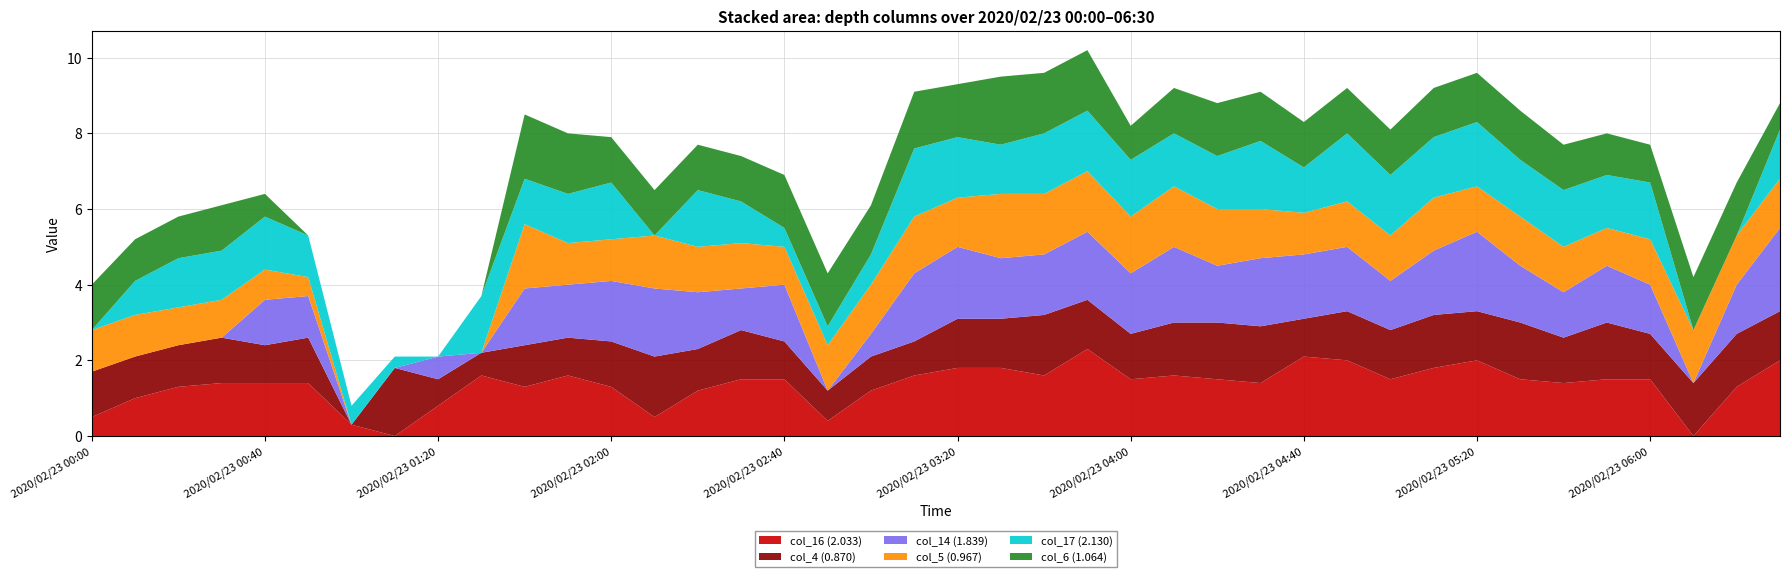

Reading left to right, list all the values displayed in this chart.

col_16 (2.033): 2020/02/23 00:00=0.5	2020/02/23 00:10=1.0	2020/02/23 00:20=1.3	2020/02/23 00:30=1.4	2020/02/23 00:40=1.4	2020/02/23 00:50=1.4	2020/02/23 01:00=0.3	2020/02/23 01:10=0.0	2020/02/23 01:20=0.8	2020/02/23 01:30=1.6	2020/02/23 01:40=1.3	2020/02/23 01:50=1.6	2020/02/23 02:00=1.3	2020/02/23 02:10=0.5	2020/02/23 02:20=1.2	2020/02/23 02:30=1.5	2020/02/23 02:40=1.5	2020/02/23 02:50=0.4	2020/02/23 03:00=1.2	2020/02/23 03:10=1.6	2020/02/23 03:20=1.8	2020/02/23 03:30=1.8	2020/02/23 03:40=1.6	2020/02/23 03:50=2.3	2020/02/23 04:00=1.5	2020/02/23 04:10=1.6	2020/02/23 04:20=1.5	2020/02/23 04:30=1.4	2020/02/23 04:40=2.1	2020/02/23 04:50=2.0	2020/02/23 05:00=1.5	2020/02/23 05:10=1.8	2020/02/23 05:20=2.0	2020/02/23 05:30=1.5	2020/02/23 05:40=1.4	2020/02/23 05:50=1.5	2020/02/23 06:00=1.5	2020/02/23 06:10=0.0	2020/02/23 06:20=1.3	2020/02/23 06:30=2.0
col_4 (0.870): 2020/02/23 00:00=1.2	2020/02/23 00:10=1.1	2020/02/23 00:20=1.1	2020/02/23 00:30=1.2	2020/02/23 00:40=1.0	2020/02/23 00:50=1.2	2020/02/23 01:00=0.0	2020/02/23 01:10=1.8	2020/02/23 01:20=0.7	2020/02/23 01:30=0.6	2020/02/23 01:40=1.1	2020/02/23 01:50=1.0	2020/02/23 02:00=1.2	2020/02/23 02:10=1.6	2020/02/23 02:20=1.1	2020/02/23 02:30=1.3	2020/02/23 02:40=1.0	2020/02/23 02:50=0.8	2020/02/23 03:00=0.9	2020/02/23 03:10=0.9	2020/02/23 03:20=1.3	2020/02/23 03:30=1.3	2020/02/23 03:40=1.6	2020/02/23 03:50=1.3	2020/02/23 04:00=1.2	2020/02/23 04:10=1.4	2020/02/23 04:20=1.5	2020/02/23 04:30=1.5	2020/02/23 04:40=1.0	2020/02/23 04:50=1.3	2020/02/23 05:00=1.3	2020/02/23 05:10=1.4	2020/02/23 05:20=1.3	2020/02/23 05:30=1.5	2020/02/23 05:40=1.2	2020/02/23 05:50=1.5	2020/02/23 06:00=1.2	2020/02/23 06:10=1.4	2020/02/23 06:20=1.4	2020/02/23 06:30=1.3
col_14 (1.839): 2020/02/23 00:00=0.0	2020/02/23 00:10=0.0	2020/02/23 00:20=0.0	2020/02/23 00:30=0.0	2020/02/23 00:40=1.2	2020/02/23 00:50=1.1	2020/02/23 01:00=0.0	2020/02/23 01:10=0.0	2020/02/23 01:20=0.6	2020/02/23 01:30=0.0	2020/02/23 01:40=1.5	2020/02/23 01:50=1.4	2020/02/23 02:00=1.6	2020/02/23 02:10=1.8	2020/02/23 02:20=1.5	2020/02/23 02:30=1.1	2020/02/23 02:40=1.5	2020/02/23 02:50=0.0	2020/02/23 03:00=0.6	2020/02/23 03:10=1.8	2020/02/23 03:20=1.9	2020/02/23 03:30=1.6	2020/02/23 03:40=1.6	2020/02/23 03:50=1.8	2020/02/23 04:00=1.6	2020/02/23 04:10=2.0	2020/02/23 04:20=1.5	2020/02/23 04:30=1.8	2020/02/23 04:40=1.7	2020/02/23 04:50=1.7	2020/02/23 05:00=1.3	2020/02/23 05:10=1.7	2020/02/23 05:20=2.1	2020/02/23 05:30=1.5	2020/02/23 05:40=1.2	2020/02/23 05:50=1.5	2020/02/23 06:00=1.3	2020/02/23 06:10=0.0	2020/02/23 06:20=1.3	2020/02/23 06:30=2.2
col_5 (0.967): 2020/02/23 00:00=1.1	2020/02/23 00:10=1.1	2020/02/23 00:20=1.0	2020/02/23 00:30=1.0	2020/02/23 00:40=0.8	2020/02/23 00:50=0.5	2020/02/23 01:00=0.0	2020/02/23 01:10=0.0	2020/02/23 01:20=0.0	2020/02/23 01:30=0.0	2020/02/23 01:40=1.7	2020/02/23 01:50=1.1	2020/02/23 02:00=1.1	2020/02/23 02:10=1.4	2020/02/23 02:20=1.2	2020/02/23 02:30=1.2	2020/02/23 02:40=1.0	2020/02/23 02:50=1.2	2020/02/23 03:00=1.3	2020/02/23 03:10=1.5	2020/02/23 03:20=1.3	2020/02/23 03:30=1.7	2020/02/23 03:40=1.6	2020/02/23 03:50=1.6	2020/02/23 04:00=1.5	2020/02/23 04:10=1.6	2020/02/23 04:20=1.5	2020/02/23 04:30=1.3	2020/02/23 04:40=1.1	2020/02/23 04:50=1.2	2020/02/23 05:00=1.2	2020/02/23 05:10=1.4	2020/02/23 05:20=1.2	2020/02/23 05:30=1.3	2020/02/23 05:40=1.2	2020/02/23 05:50=1.0	2020/02/23 06:00=1.2	2020/02/23 06:10=1.4	2020/02/23 06:20=1.3	2020/02/23 06:30=1.3
col_17 (2.130): 2020/02/23 00:00=0.0	2020/02/23 00:10=0.9	2020/02/23 00:20=1.3	2020/02/23 00:30=1.3	2020/02/23 00:40=1.4	2020/02/23 00:50=1.1	2020/02/23 01:00=0.5	2020/02/23 01:10=0.3	2020/02/23 01:20=0.0	2020/02/23 01:30=1.5	2020/02/23 01:40=1.2	2020/02/23 01:50=1.3	2020/02/23 02:00=1.5	2020/02/23 02:10=0.0	2020/02/23 02:20=1.5	2020/02/23 02:30=1.1	2020/02/23 02:40=0.5	2020/02/23 02:50=0.5	2020/02/23 03:00=0.8	2020/02/23 03:10=1.8	2020/02/23 03:20=1.6	2020/02/23 03:30=1.3	2020/02/23 03:40=1.6	2020/02/23 03:50=1.6	2020/02/23 04:00=1.5	2020/02/23 04:10=1.4	2020/02/23 04:20=1.4	2020/02/23 04:30=1.8	2020/02/23 04:40=1.2	2020/02/23 04:50=1.8	2020/02/23 05:00=1.6	2020/02/23 05:10=1.6	2020/02/23 05:20=1.7	2020/02/23 05:30=1.5	2020/02/23 05:40=1.5	2020/02/23 05:50=1.4	2020/02/23 06:00=1.5	2020/02/23 06:10=0.0	2020/02/23 06:20=0.0	2020/02/23 06:30=1.3
col_6 (1.064): 2020/02/23 00:00=1.2	2020/02/23 00:10=1.1	2020/02/23 00:20=1.1	2020/02/23 00:30=1.2	2020/02/23 00:40=0.6	2020/02/23 00:50=0.0	2020/02/23 01:00=0.0	2020/02/23 01:10=0.0	2020/02/23 01:20=0.0	2020/02/23 01:30=0.0	2020/02/23 01:40=1.7	2020/02/23 01:50=1.6	2020/02/23 02:00=1.2	2020/02/23 02:10=1.2	2020/02/23 02:20=1.2	2020/02/23 02:30=1.2	2020/02/23 02:40=1.4	2020/02/23 02:50=1.4	2020/02/23 03:00=1.3	2020/02/23 03:10=1.5	2020/02/23 03:20=1.4	2020/02/23 03:30=1.8	2020/02/23 03:40=1.6	2020/02/23 03:50=1.6	2020/02/23 04:00=0.9	2020/02/23 04:10=1.2	2020/02/23 04:20=1.4	2020/02/23 04:30=1.3	2020/02/23 04:40=1.2	2020/02/23 04:50=1.2	2020/02/23 05:00=1.2	2020/02/23 05:10=1.3	2020/02/23 05:20=1.3	2020/02/23 05:30=1.3	2020/02/23 05:40=1.2	2020/02/23 05:50=1.1	2020/02/23 06:00=1.0	2020/02/23 06:10=1.4	2020/02/23 06:20=1.4	2020/02/23 06:30=0.7